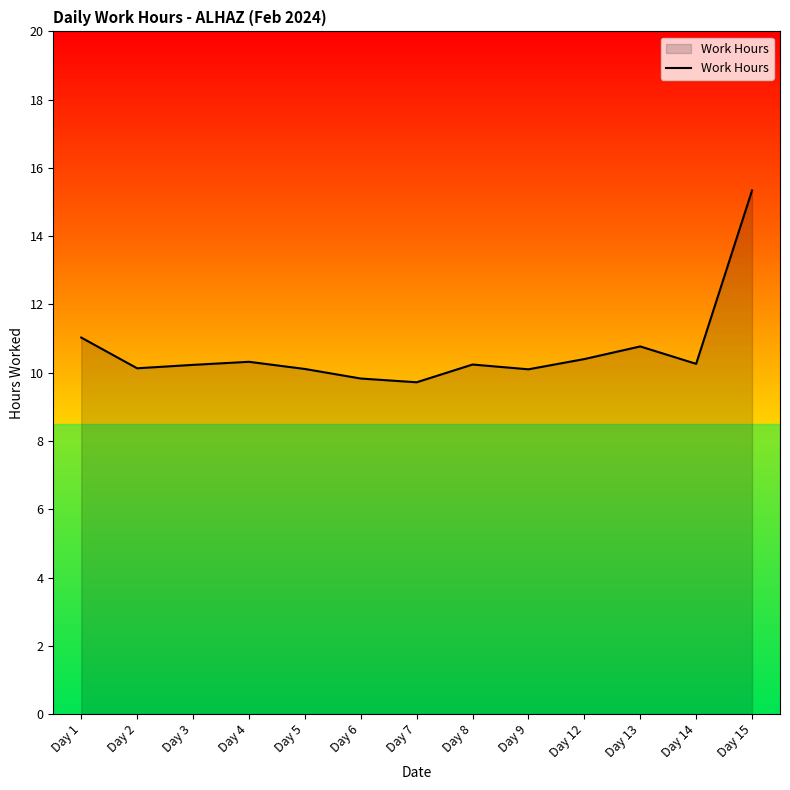

How many lines are shown in the chart?

1